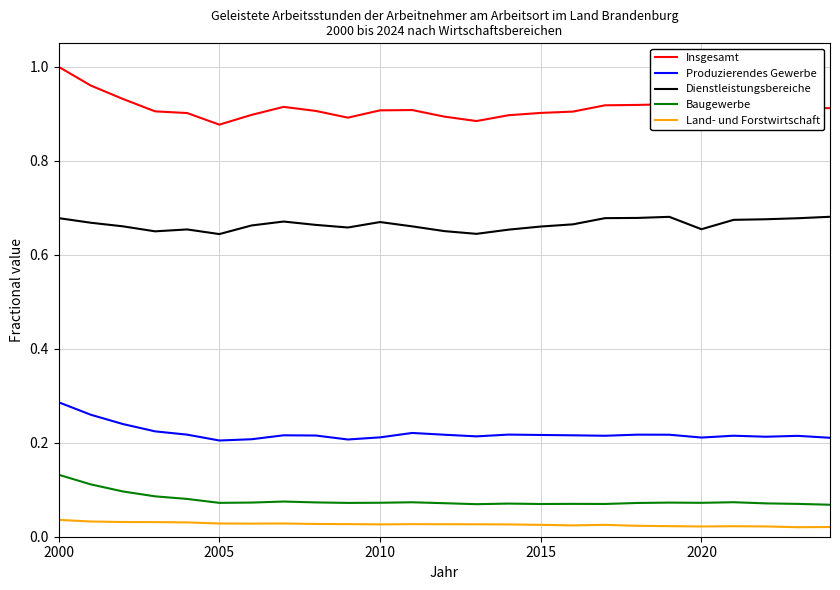

Count the Insgesamt values in the range 0 to 1.

25